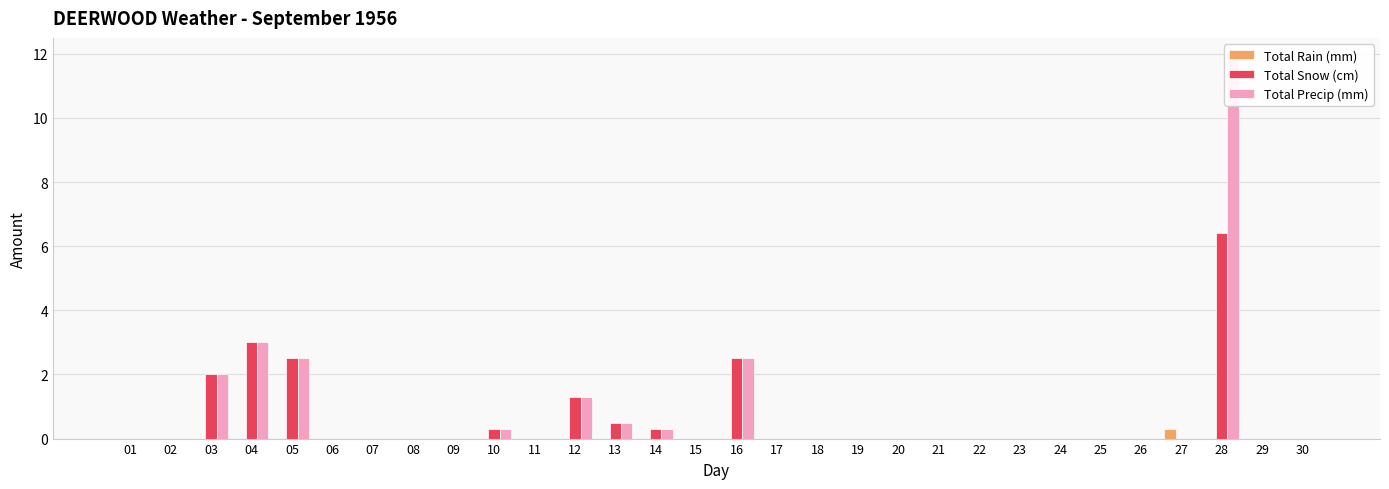

True or false: Total Precip (mm) has a value of 0.0 at 17.

True